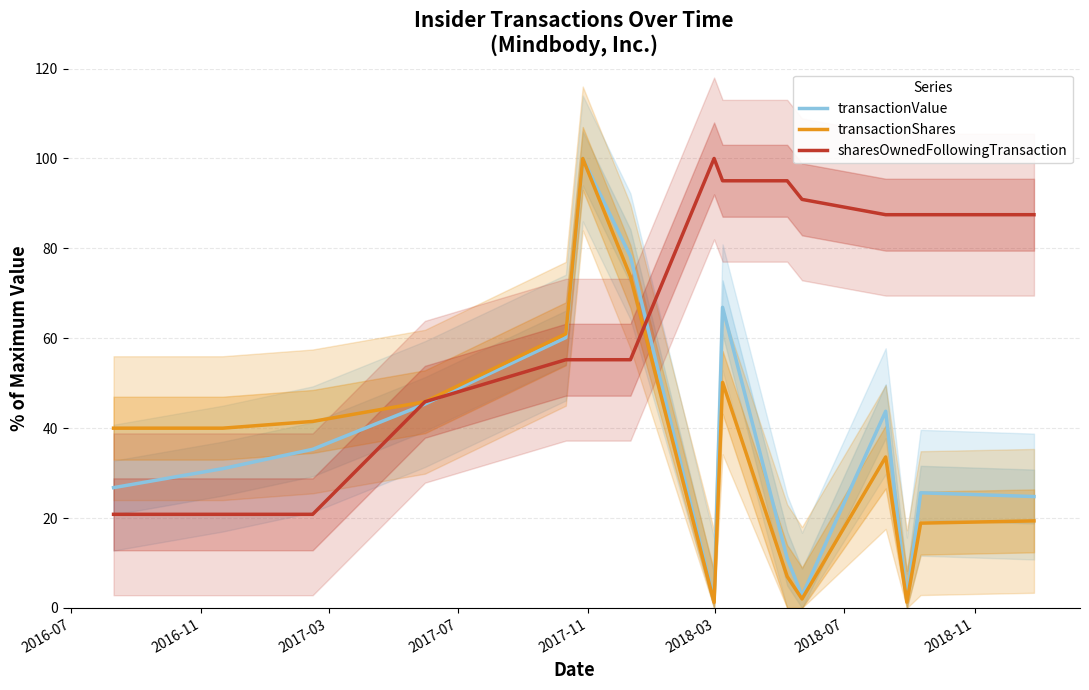

What is the lowest value of the sharesOwnedFollowingTransaction series?

20.8